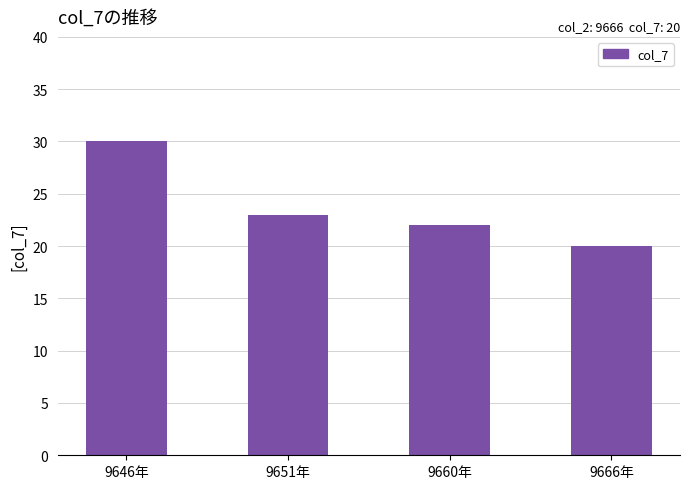

What is the difference between the values at 9666年 and 9651年?

3